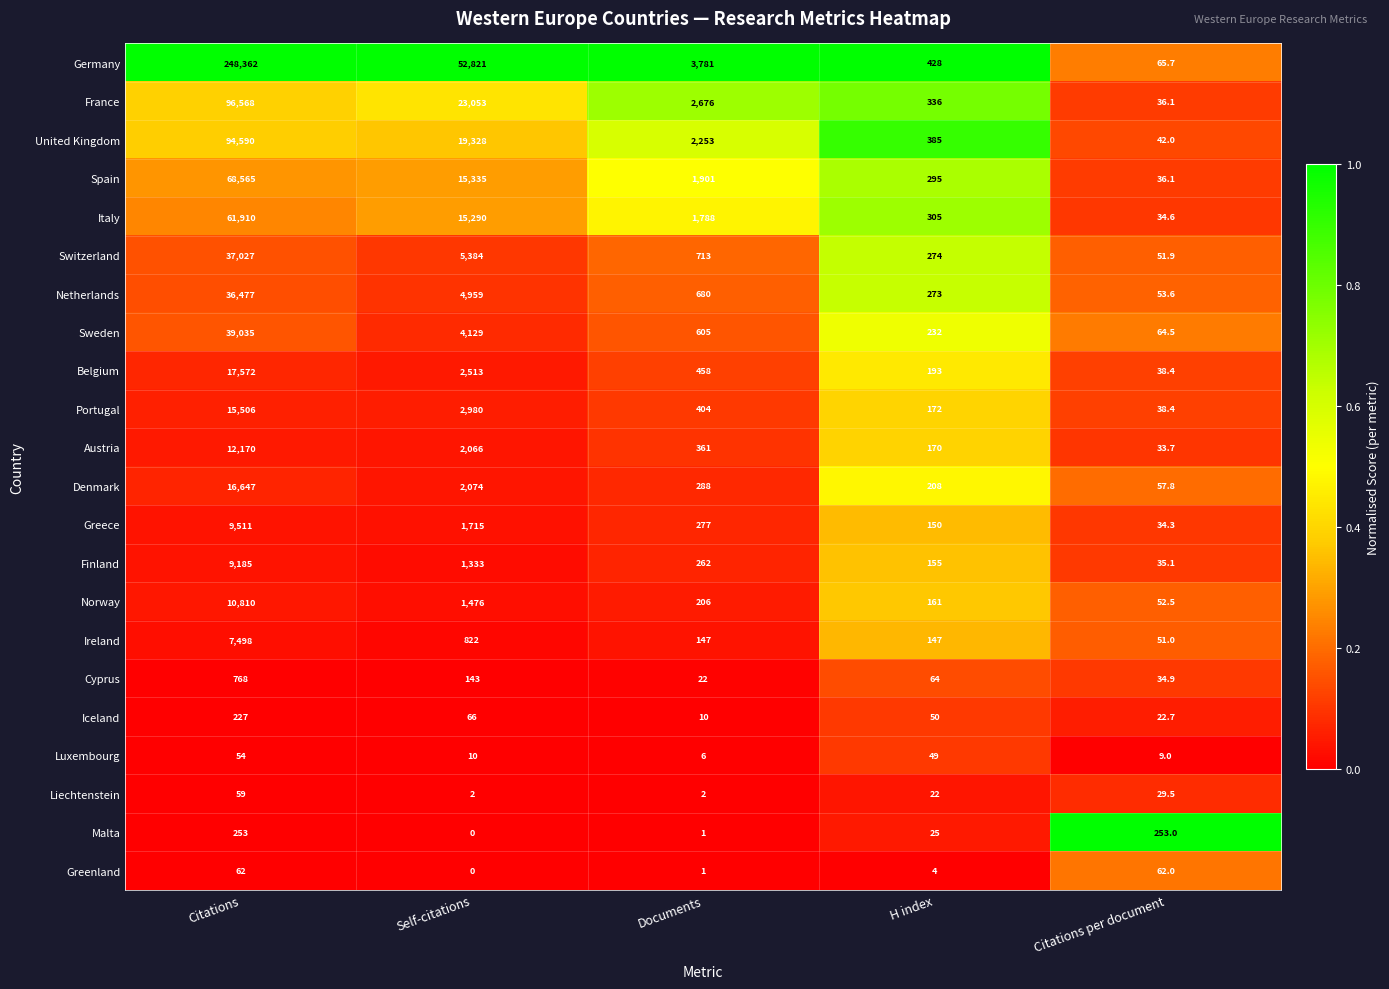

What is the maximum value for Germany?

248362.0